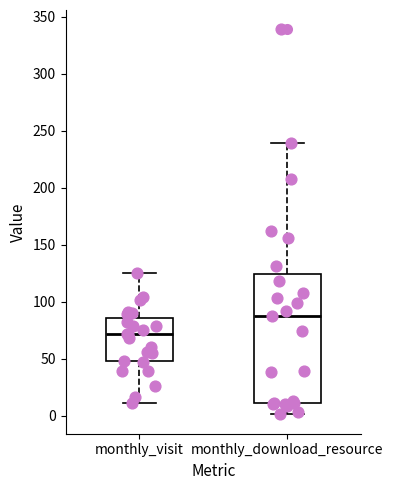

Which box is the tallest, from its lower edge to its upper edge?

monthly_download_resource